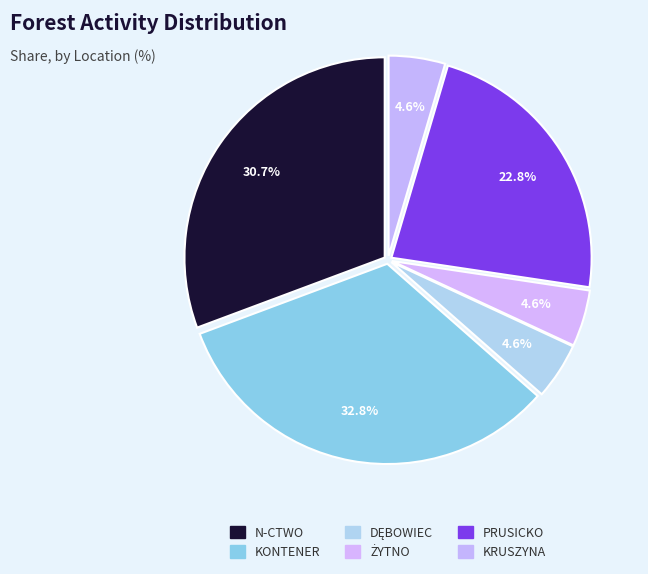

Count the number of slices in the pie.

6